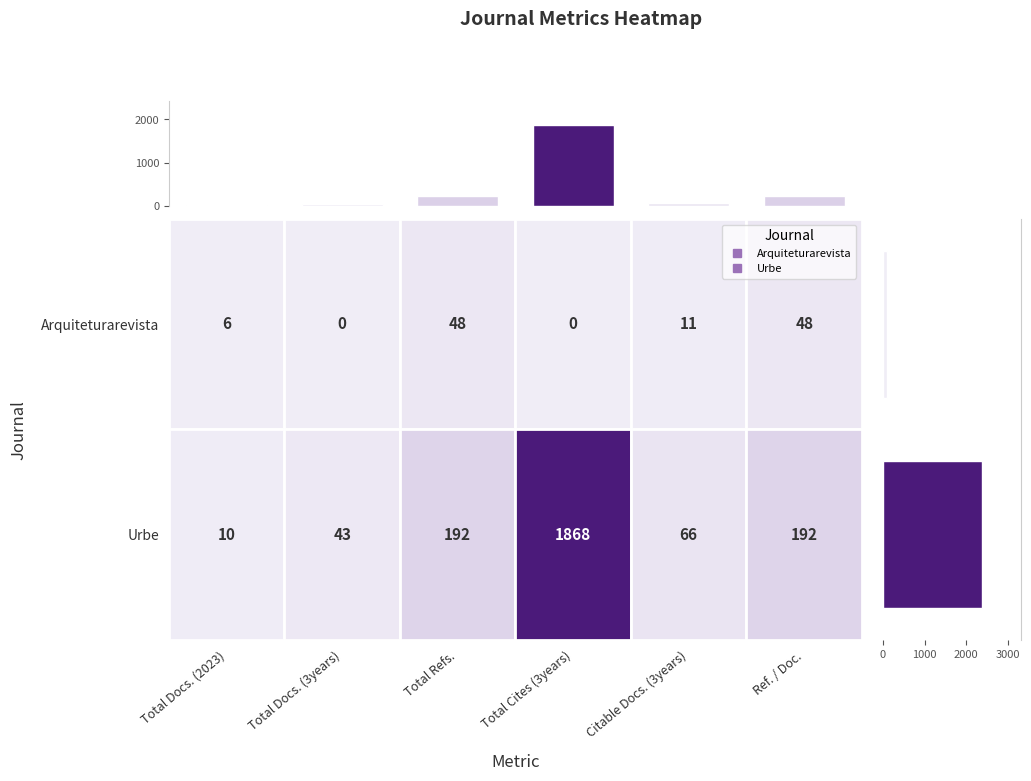

Rank the categories by value from highest to lowest.

Total Cites (3years), Total Refs., Ref. / Doc., Citable Docs. (3years), Total Docs. (3years), Total Docs. (2023)